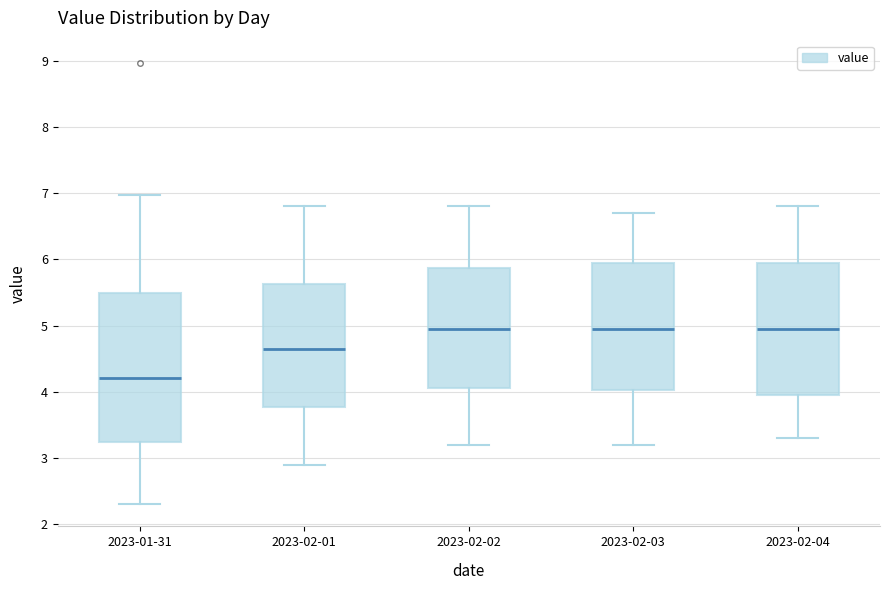

Comparing the boxes themselves (not the whiskers), which one is the tallest?

2023-01-31